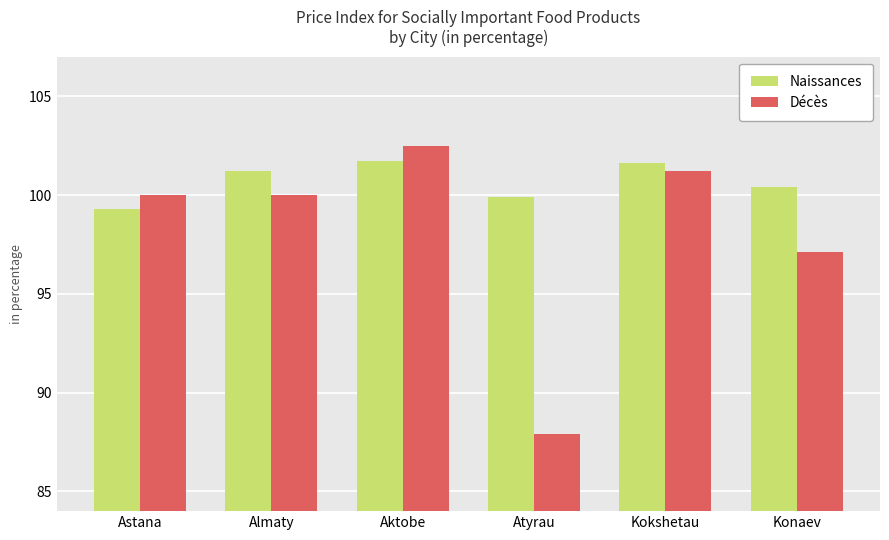

What is the total value across all series at Astana?

199.3